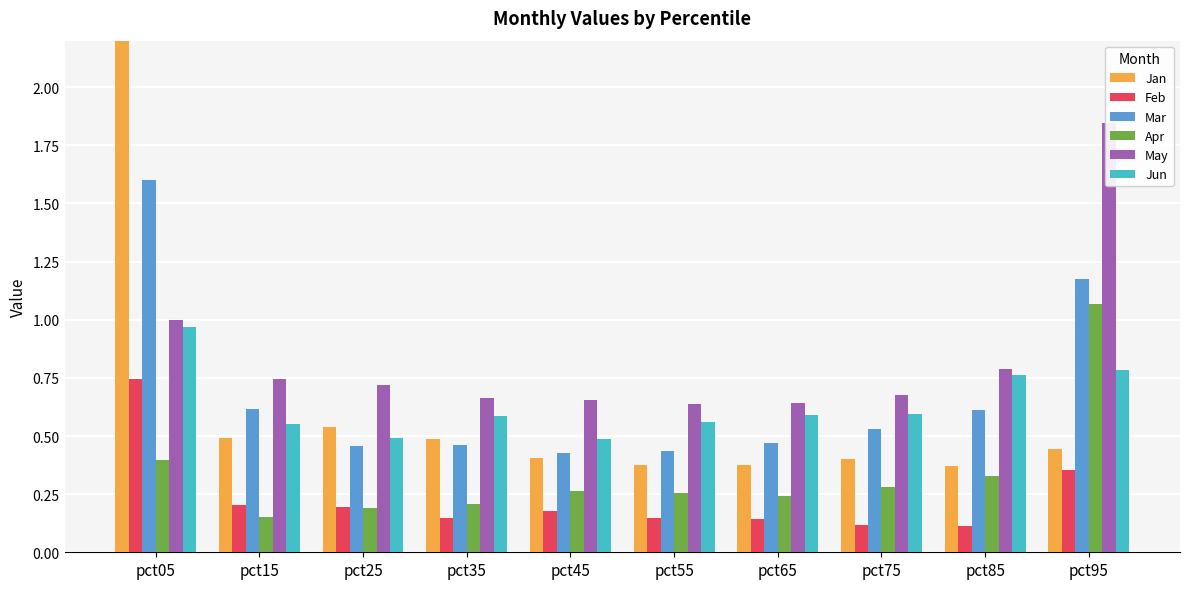

What is the average value of the Feb series?

0.2